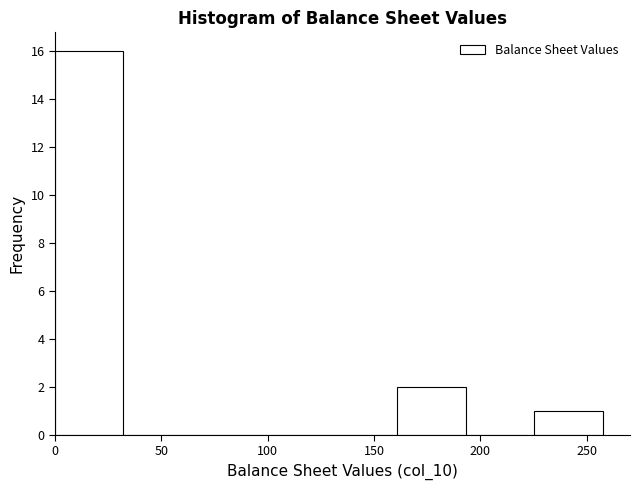

Reading left to right, transcribe this chart: for each bar, give the range it covers on the x-axis and its height. Neither the bar edges nor the heights are printed on the chart, so give them approximately, as read against the axes.

0 to 30: 16
30 to 65: 0
65 to 95: 0
95 to 130: 0
130 to 160: 0
160 to 195: 2
195 to 225: 0
225 to 255: 1